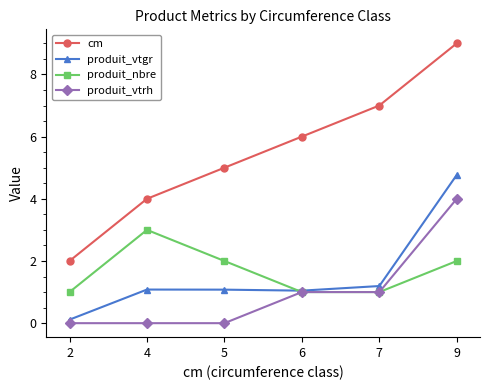

True or false: cm has more than 2 interior local peaks.

False